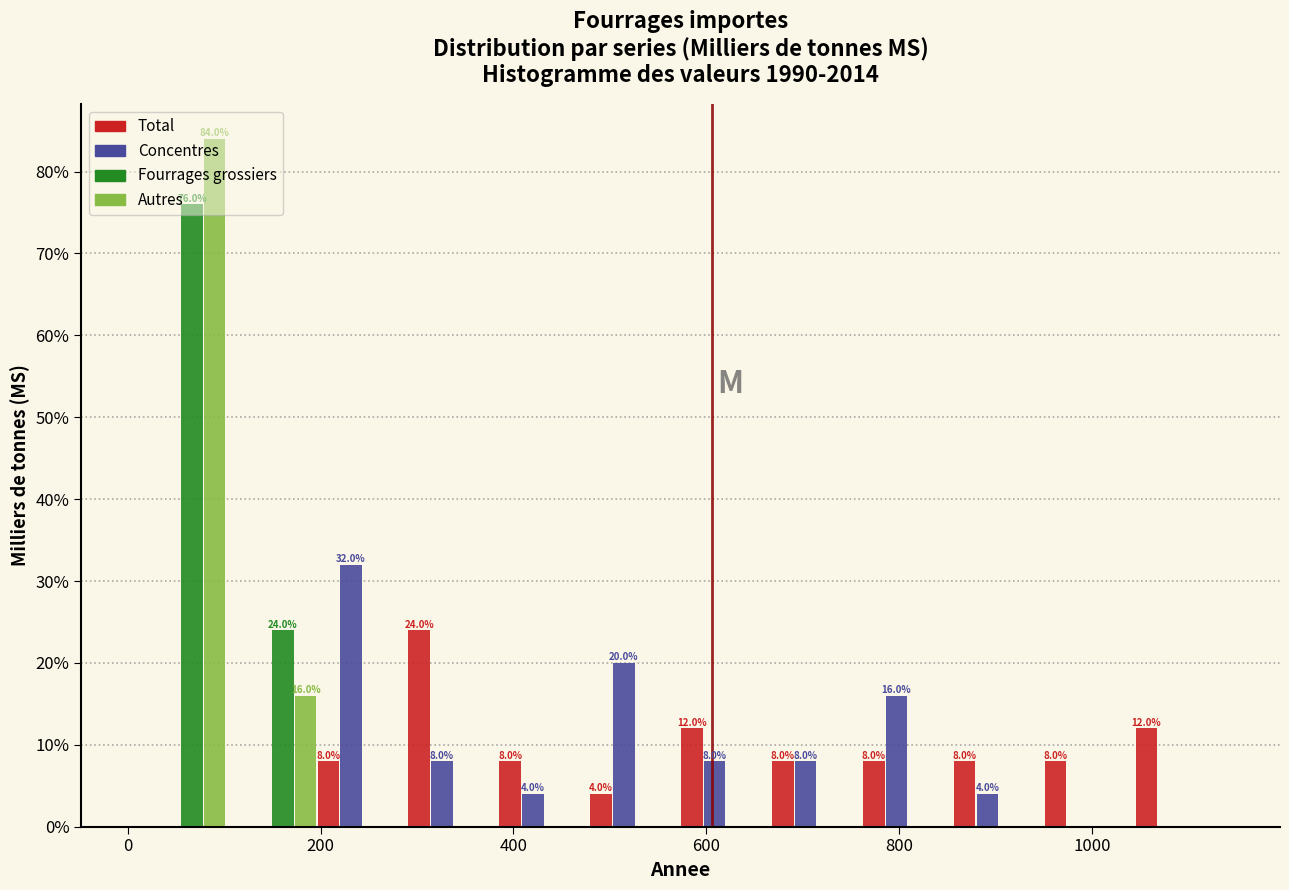

In the Autres series, which range on the x-axis has the tallest bar?

0 to 100